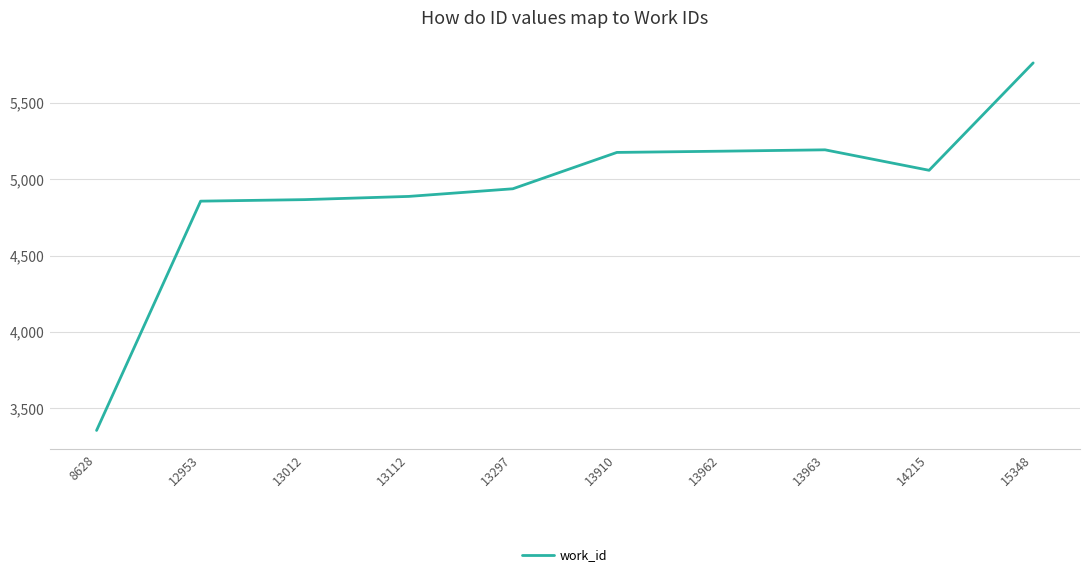

At which label does the data first exceed 5058?

13910